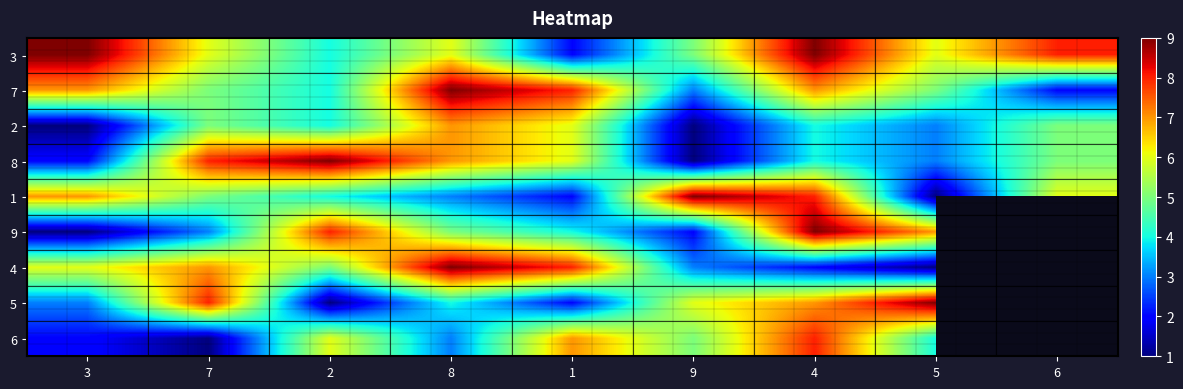

Which series has the widest spread of values?

8